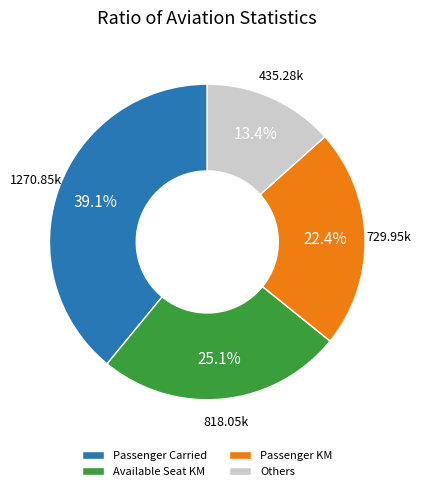

To the nearest percent, what is the difference between the largest and smallest slice percentages?

26%